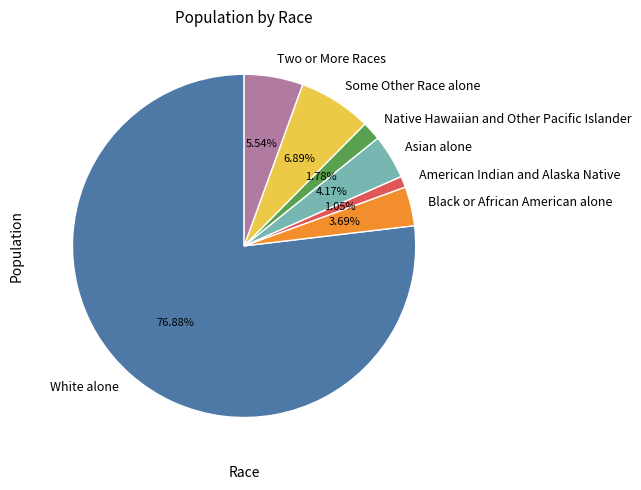

Is the sum of Asian alone and American Indian and Alaska Native greater than half?

No